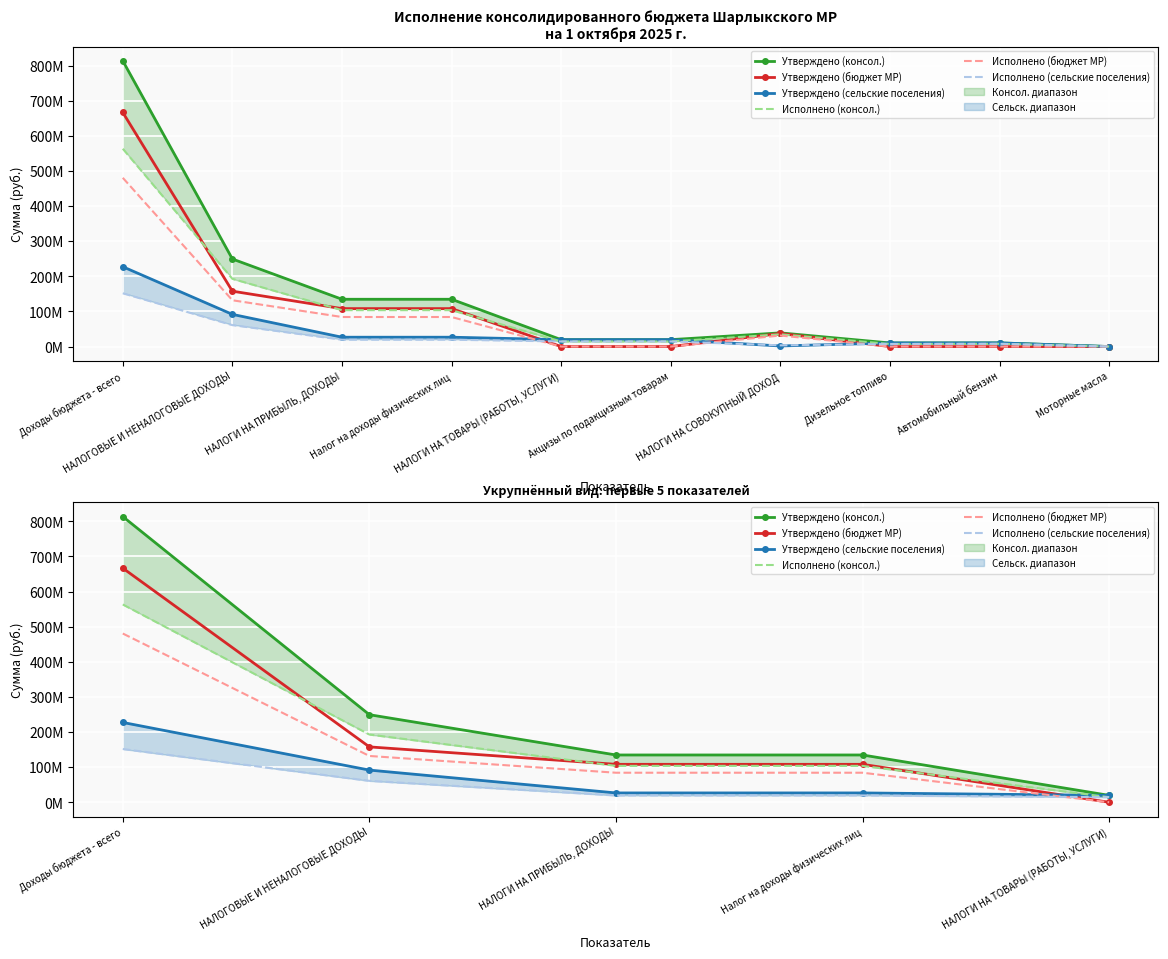

Rank the series by their maximum value, from highest to lowest.

Утверждено (консол.), Утверждено (бюджет МР), Исполнено (консол.), Исполнено (бюджет МР), Утверждено (сельские поселения), Исполнено (сельские поселения)